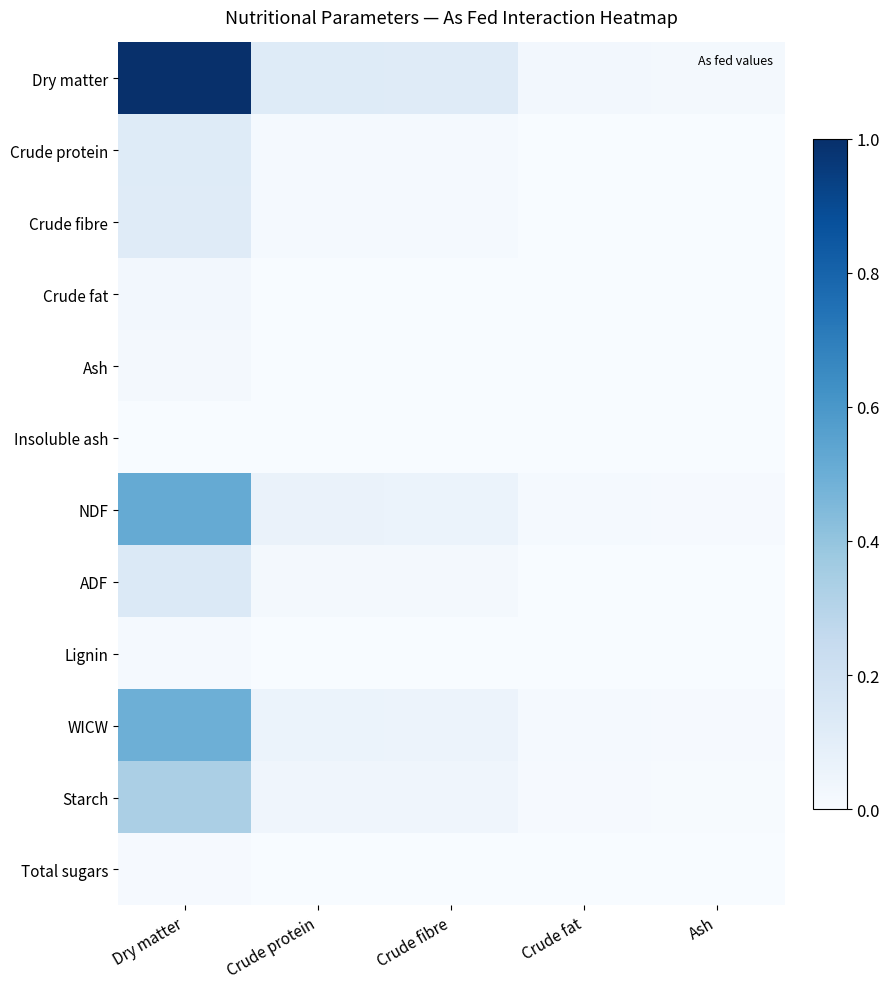

Reading right to left, extract all data points from this chart.

Dry matter: Ash=0.0	Crude fat=0.0	Crude fibre=0.1	Crude protein=0.1	Dry matter=1.0
Crude protein: Ash=0.0	Crude fat=0.0	Crude fibre=0.0	Crude protein=0.0	Dry matter=0.1
Crude fibre: Ash=0.0	Crude fat=0.0	Crude fibre=0.0	Crude protein=0.0	Dry matter=0.1
Crude fat: Ash=0.0	Crude fat=0.0	Crude fibre=0.0	Crude protein=0.0	Dry matter=0.0
Ash: Ash=0.0	Crude fat=0.0	Crude fibre=0.0	Crude protein=0.0	Dry matter=0.0
Insoluble ash: Ash=0.0	Crude fat=0.0	Crude fibre=0.0	Crude protein=0.0	Dry matter=0.0
NDF: Ash=0.0	Crude fat=0.0	Crude fibre=0.1	Crude protein=0.1	Dry matter=0.5
ADF: Ash=0.0	Crude fat=0.0	Crude fibre=0.0	Crude protein=0.0	Dry matter=0.1
Lignin: Ash=0.0	Crude fat=0.0	Crude fibre=0.0	Crude protein=0.0	Dry matter=0.0
WICW: Ash=0.0	Crude fat=0.0	Crude fibre=0.1	Crude protein=0.1	Dry matter=0.5
Starch: Ash=0.0	Crude fat=0.0	Crude fibre=0.0	Crude protein=0.0	Dry matter=0.3
Total sugars: Ash=0.0	Crude fat=0.0	Crude fibre=0.0	Crude protein=0.0	Dry matter=0.0